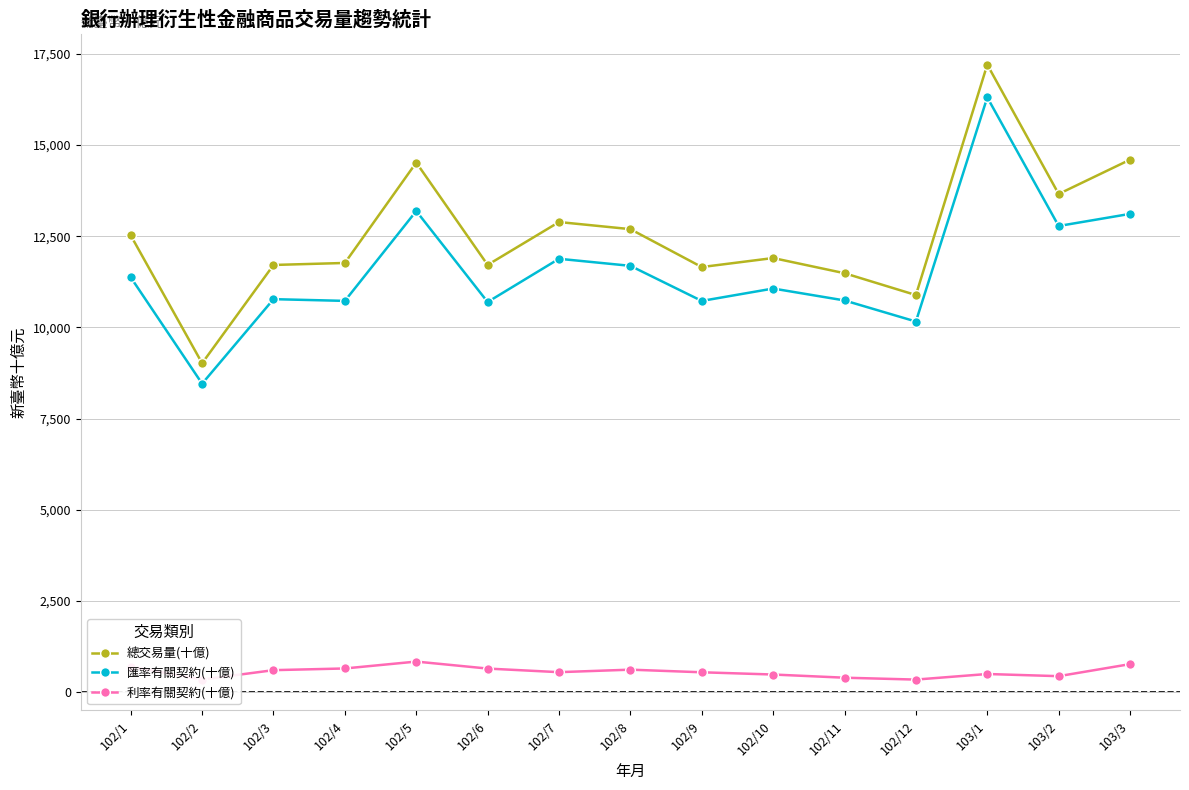

What is the difference between the highest and lowest values at 102/1?

11819.9